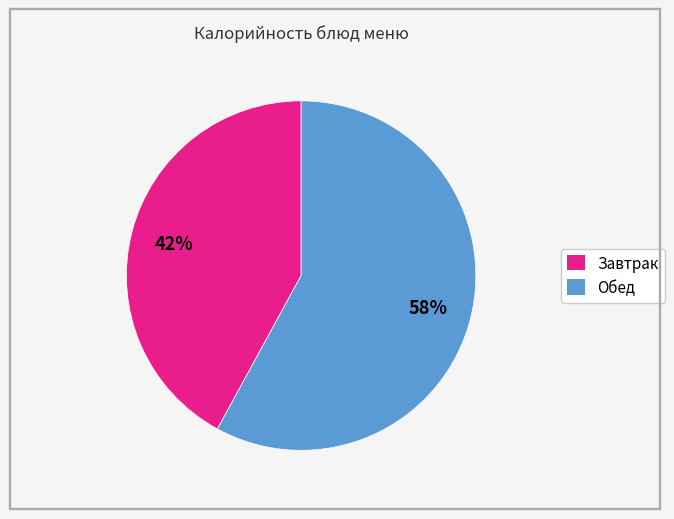

To the nearest percent, what is the difference between the largest and smallest slice percentages?

16%